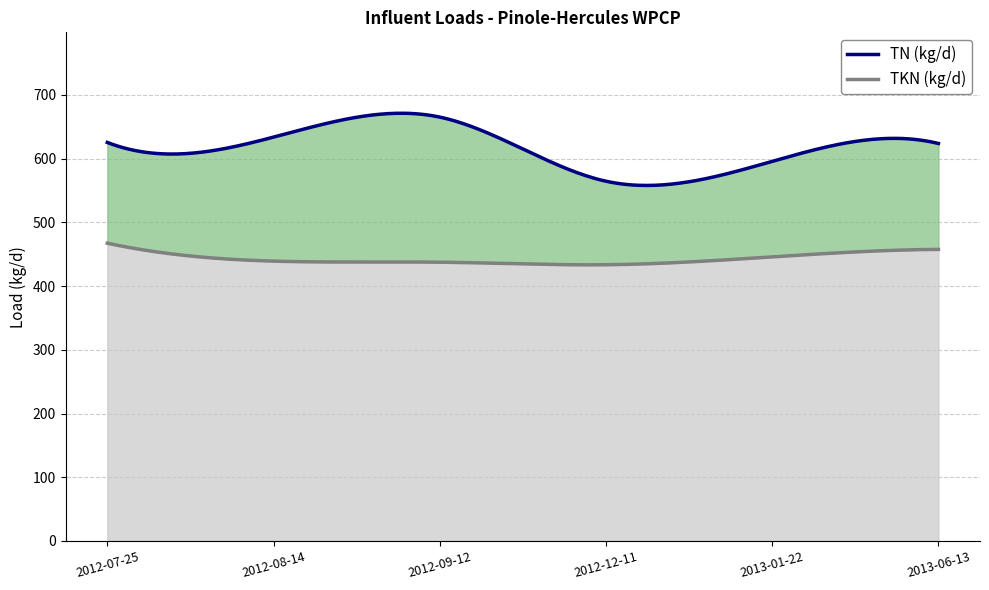

What is the difference between the TKN (kg/d) values at 2013-06-13 and 2012-07-25?

9.8